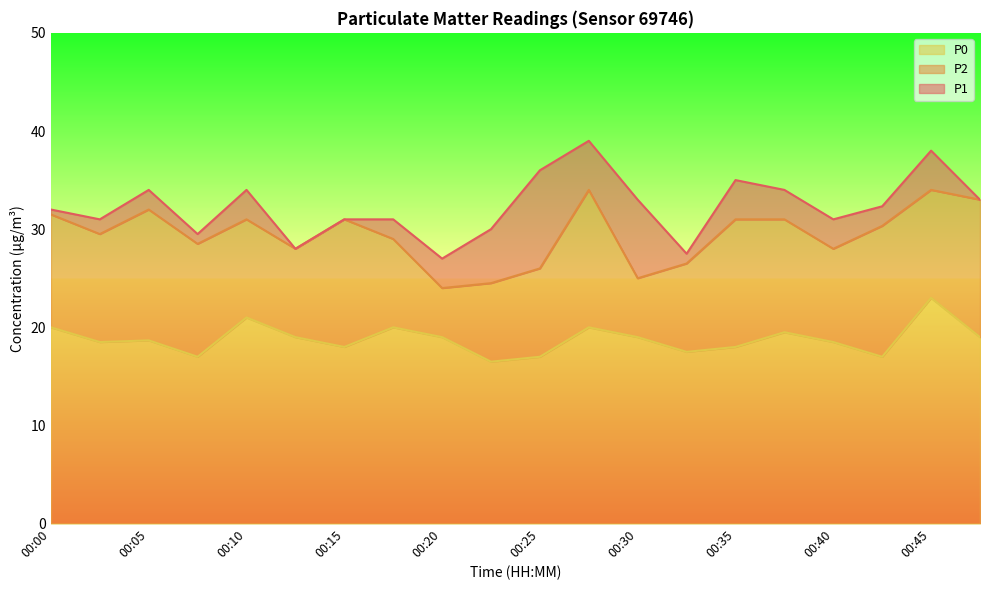

Rank the categories by P0 value from highest to lowest.

00:45, 00:10, 00:00, 00:18, 00:28, 00:38, 00:13, 00:20, 00:30, 00:48, 00:05, 00:03, 00:40, 00:15, 00:35, 00:33, 00:08, 00:25, 00:43, 00:23